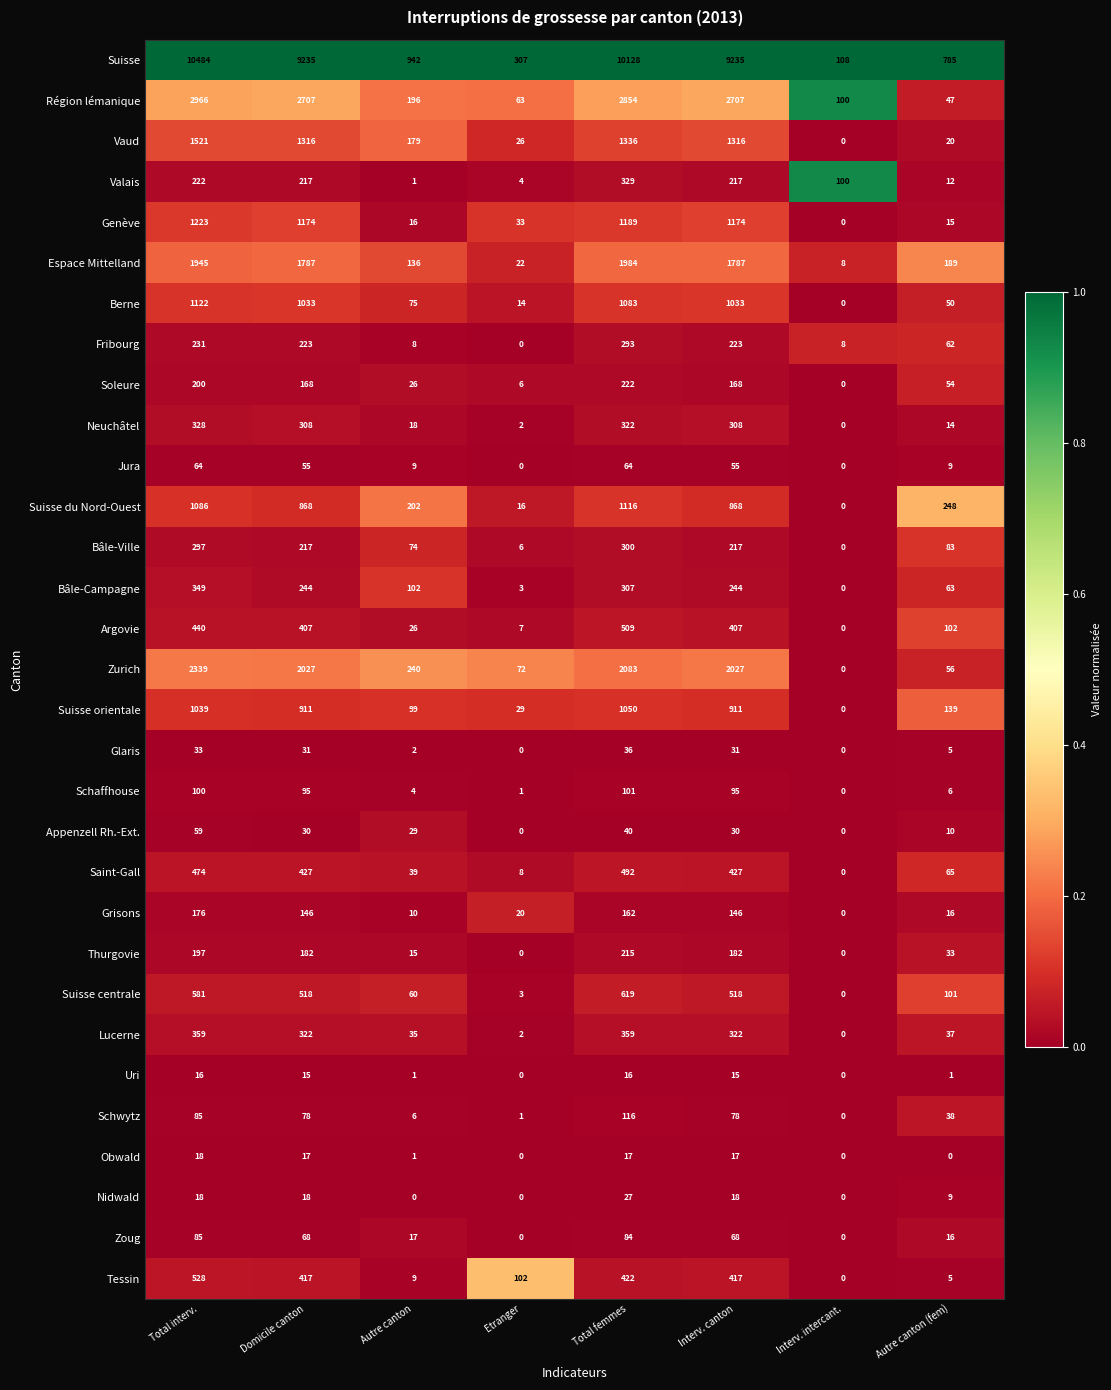

The value of Région lémanique at Interv. canton is 1379. True or false?

False